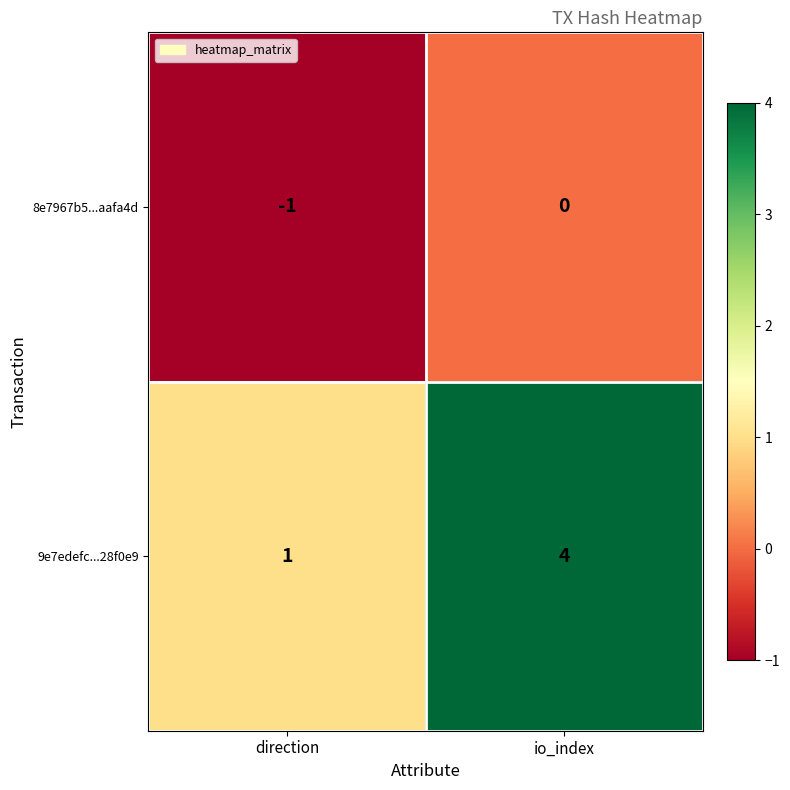

Which category has the highest value across all series?

io_index